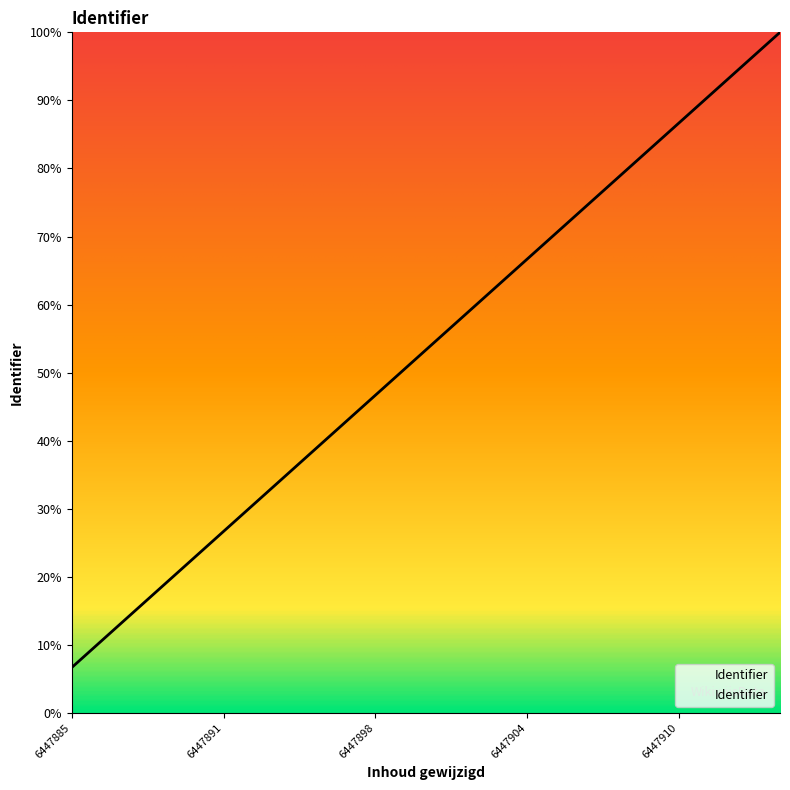

What is the minimum value shown in the chart?

6.7